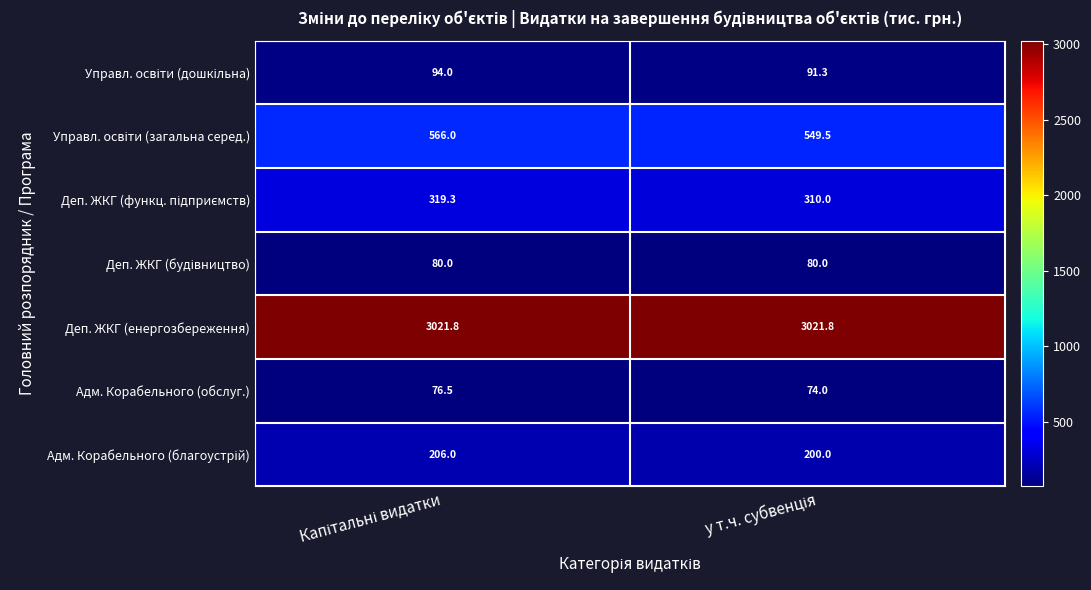

What is the minimum value shown in the chart?

74.0